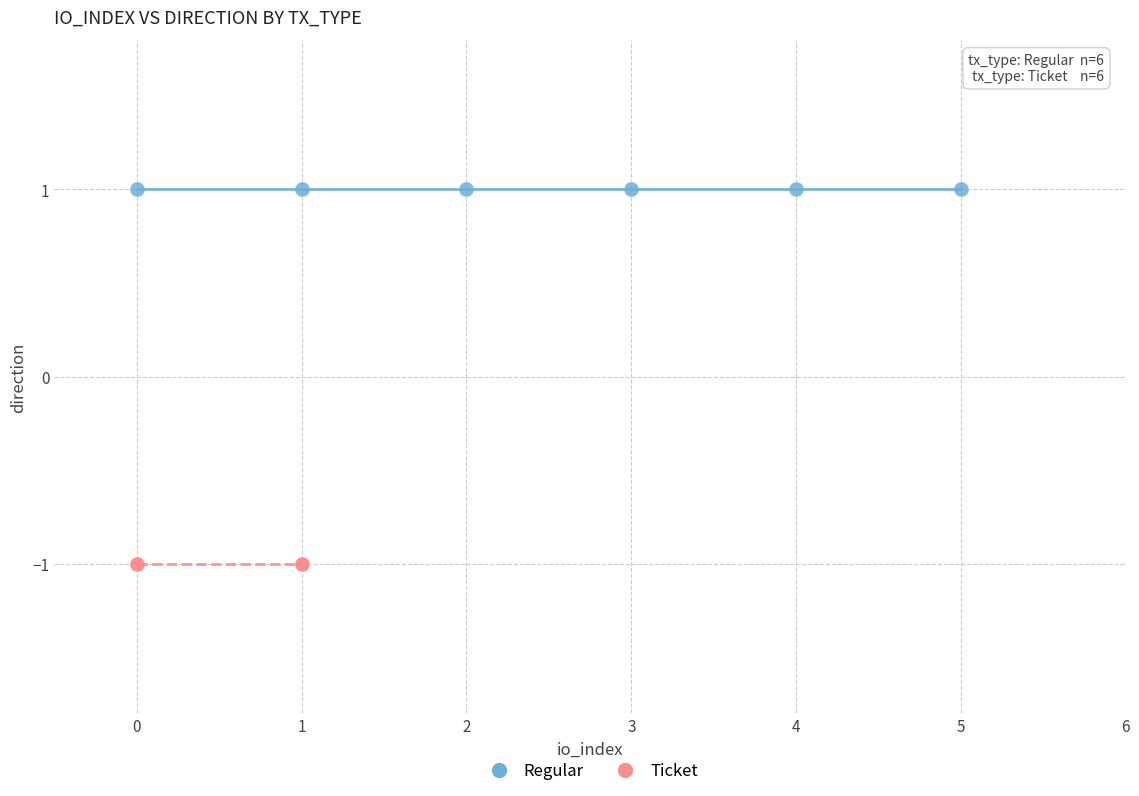

Which series contains the lowest Y value?

Ticket